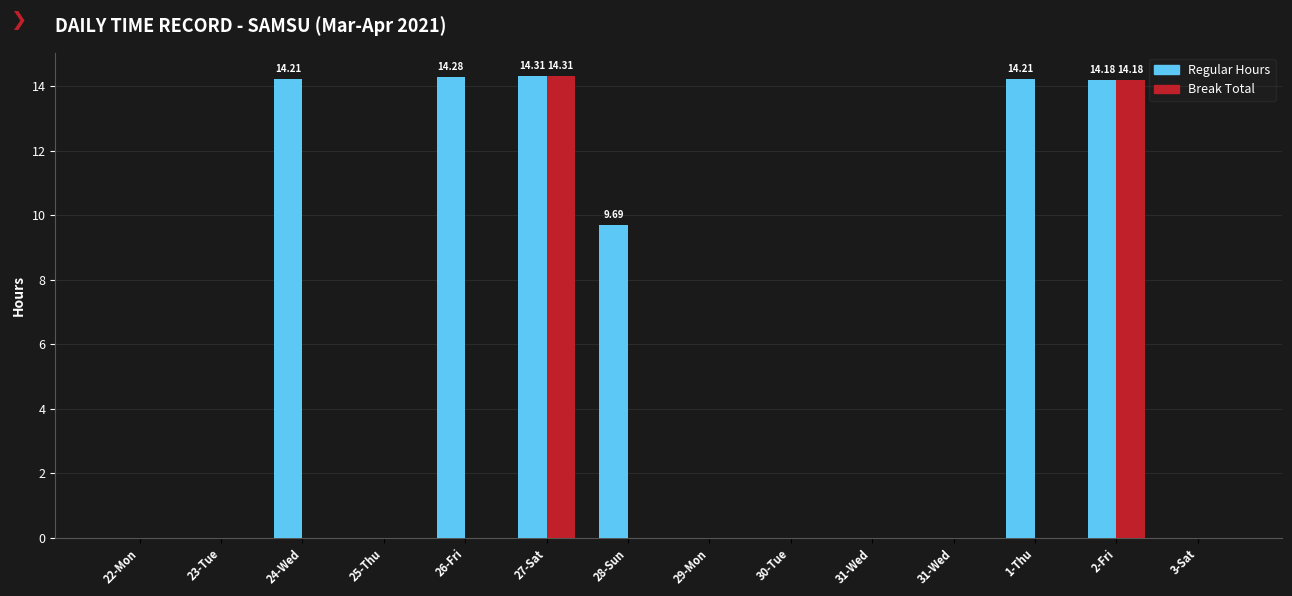

What is the label of the 11th bar from the left?

31-Wed